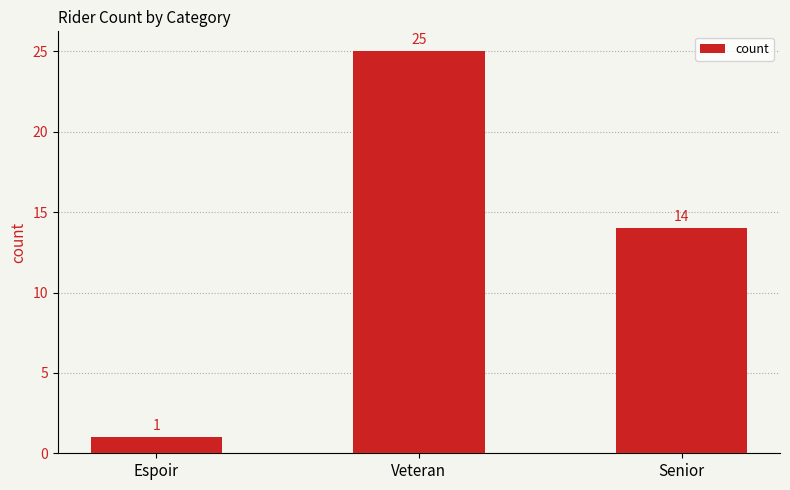

List the labels in order of value, largest first.

Veteran, Senior, Espoir